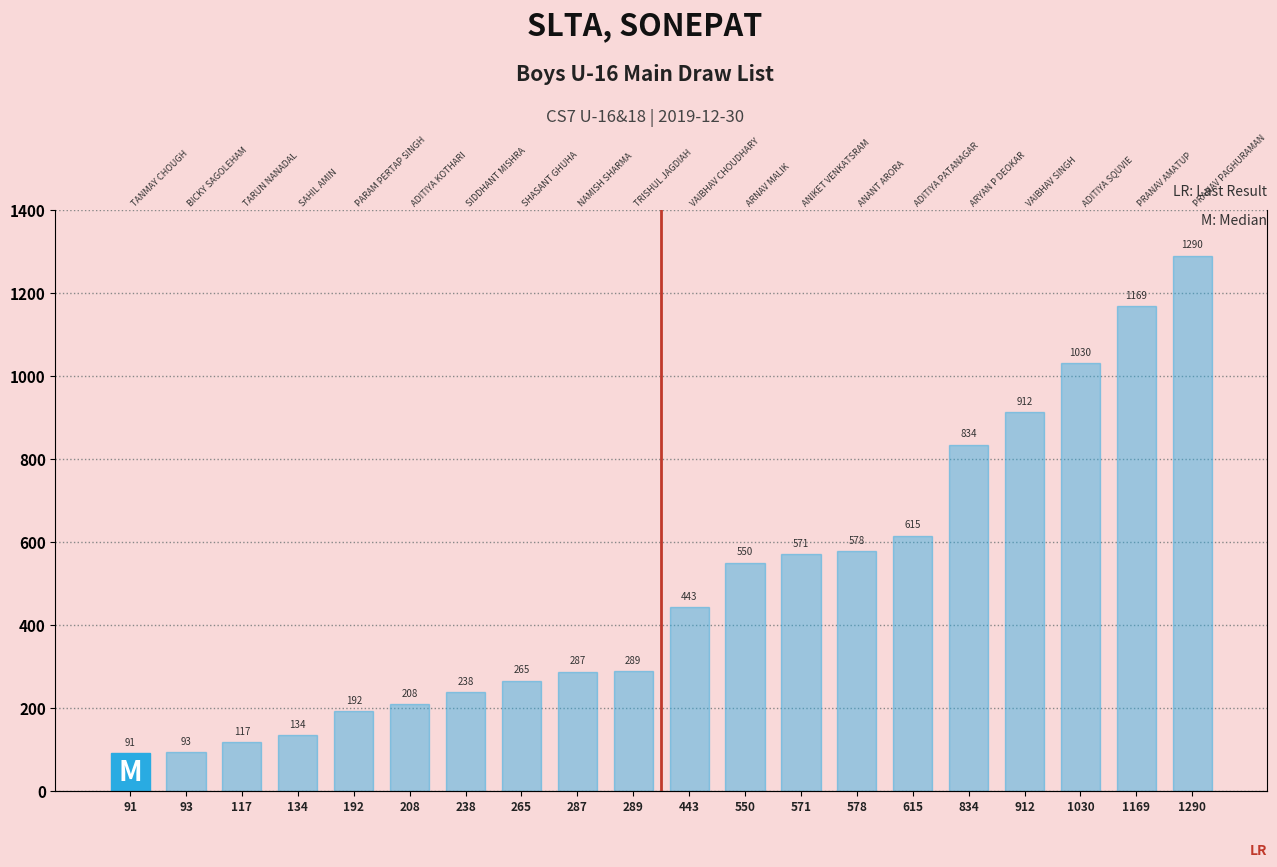

What is the difference between the values at 265 and 208?

57